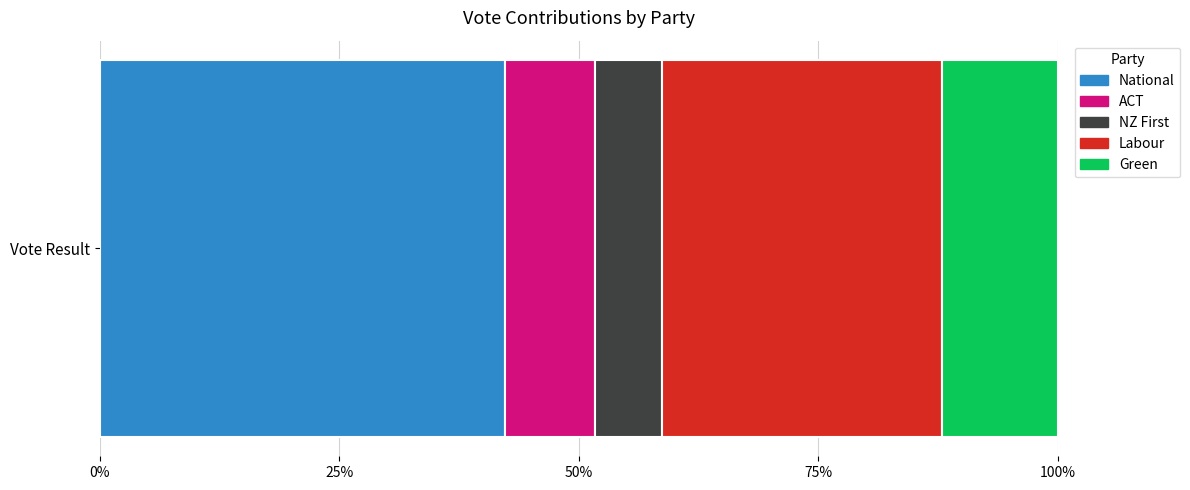

What are all the series names shown in the legend?

National, ACT, NZ First, Labour, Green